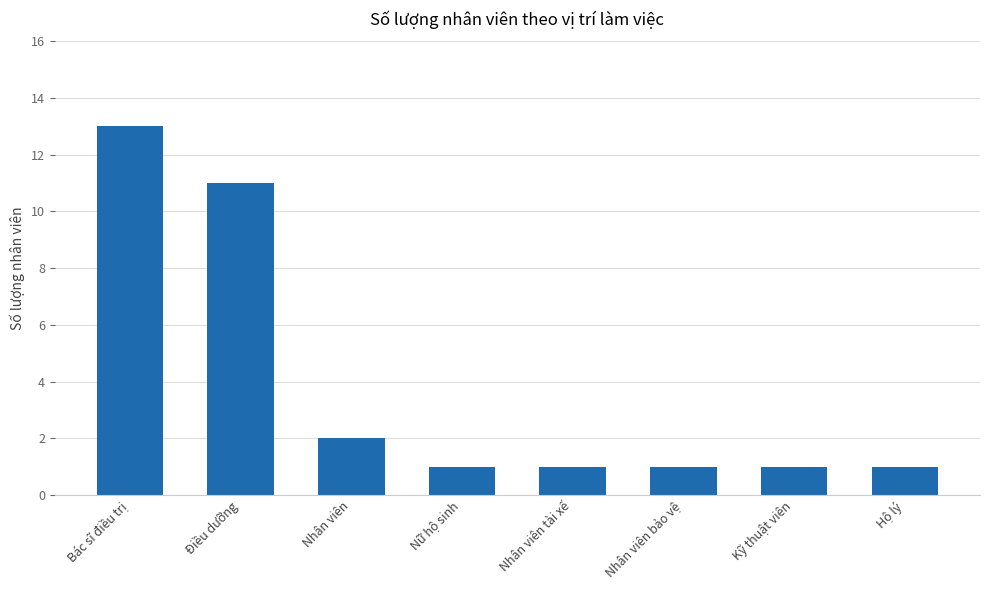

The value at Nhân viên tài xế is 0. True or false?

False